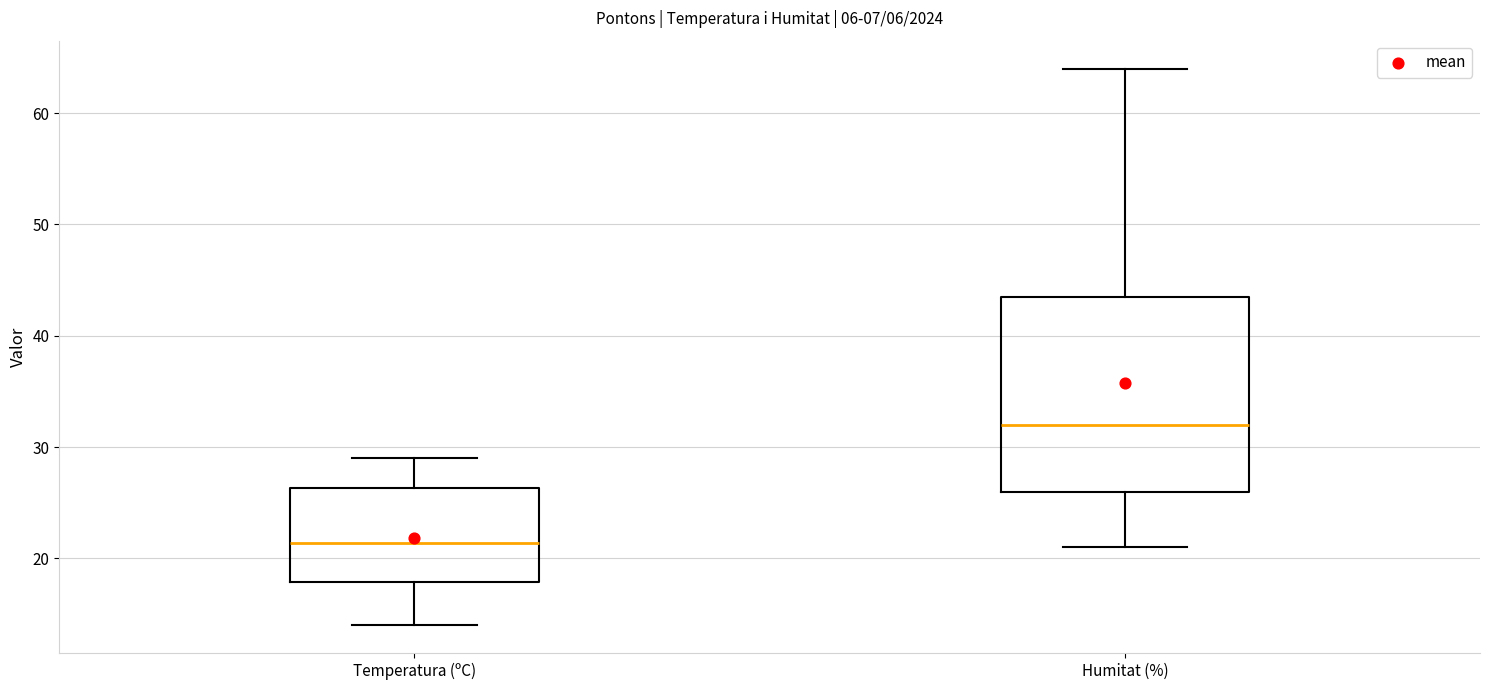

Reading left to right, transcribe this box plot: for each box, give where its median line is, the range the box spans, and where its two whiskers end, as read against the y-axis. The values are not printed on the chart, so give them approximately, as read against the axis.

Temperatura (ºC): median 21, box 18 to 26, whiskers 14 to 29
Humitat (%): median 32, box 26 to 44, whiskers 21 to 64